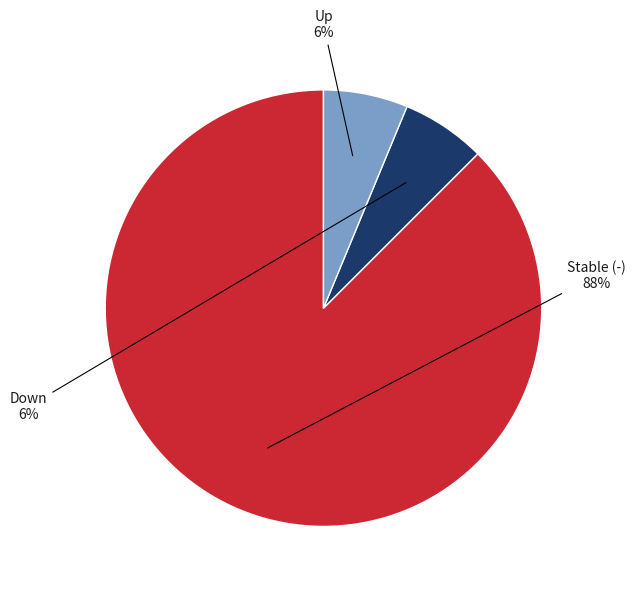

How many slices are in this pie chart?

3